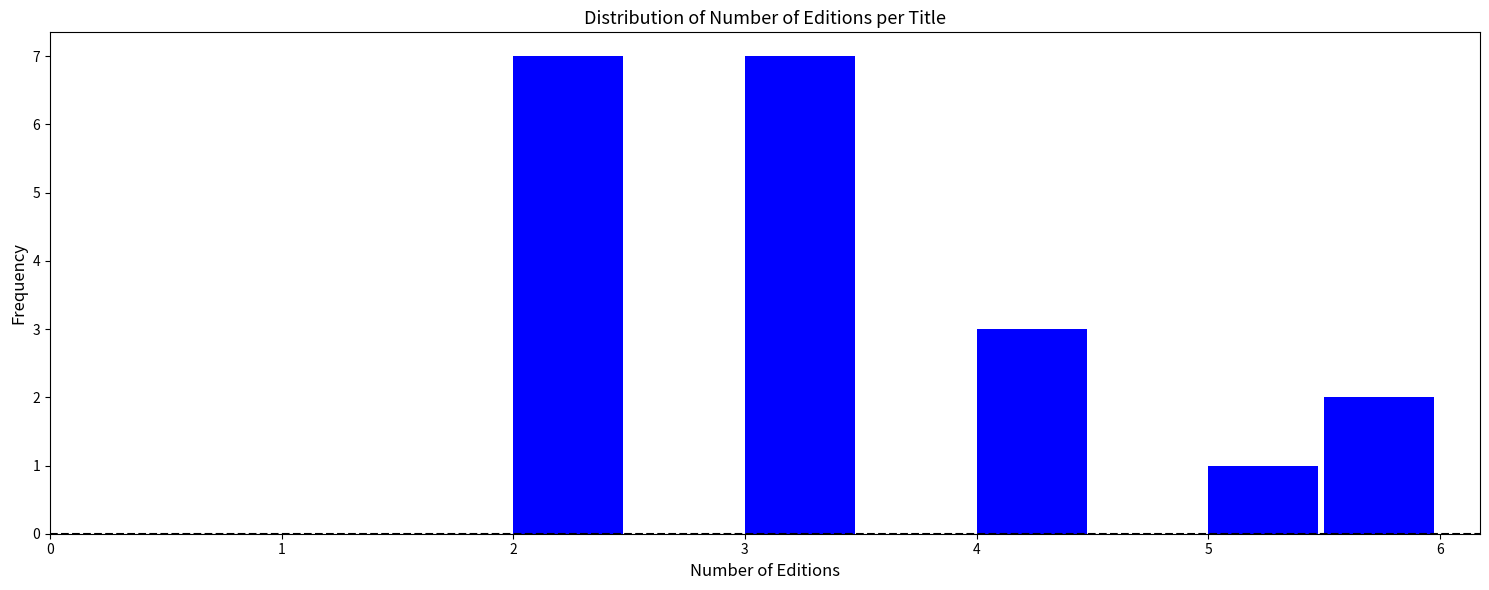

Reading left to right, transcribe this chart: for each bar, give the range it covers on the x-axis and its height. The values are not printed on the chart, so give them approximately, as read against the axis.

2.0 to 2.5: 7
2.5 to 3.0: 0
3.0 to 3.5: 7
3.5 to 4.0: 0
4.0 to 4.5: 3
4.5 to 5.0: 0
5.0 to 5.5: 1
5.5 to 6.0: 2